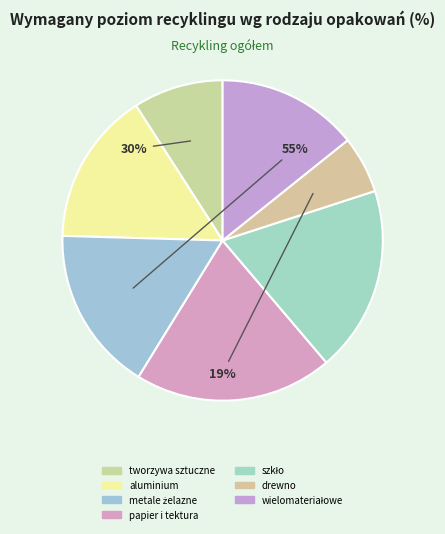

True or false: metale żelazne accounts for 17% of the total.

True